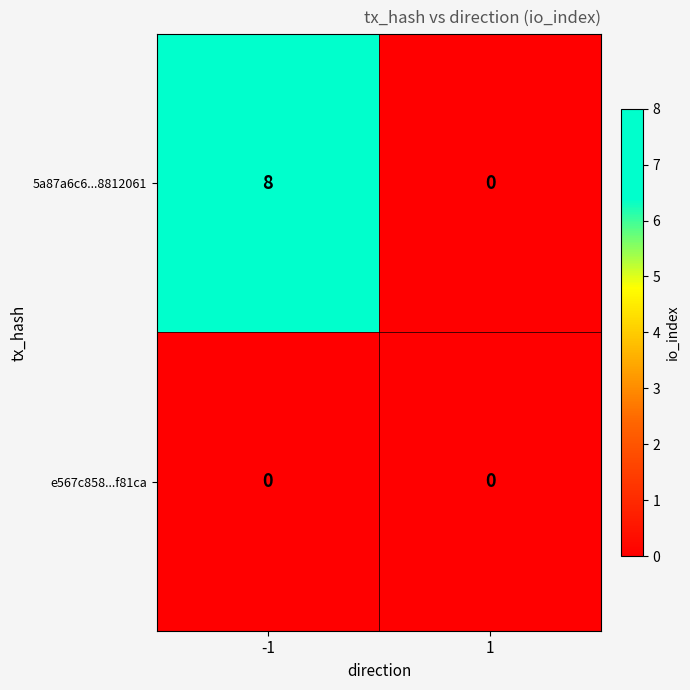

What is the difference between the highest and lowest values at -1?

8